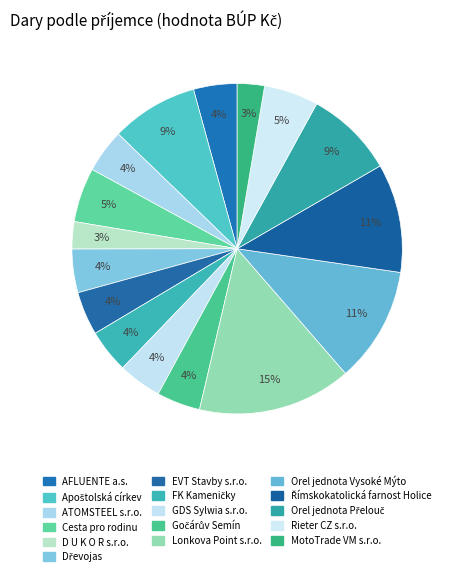

How many segments does this pie chart have?

16